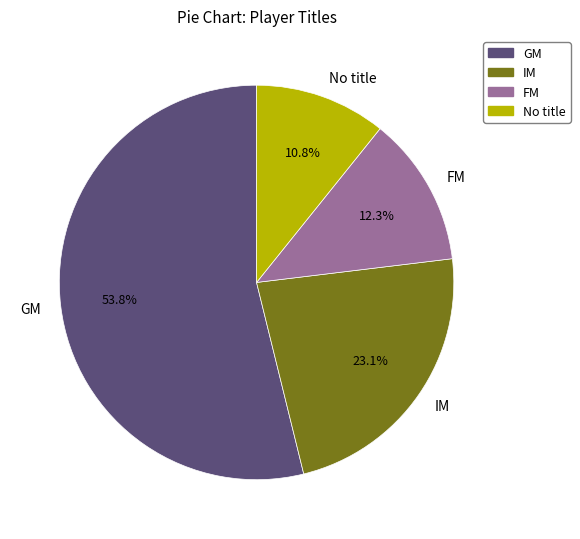

What is the largest slice in the pie chart?

GM